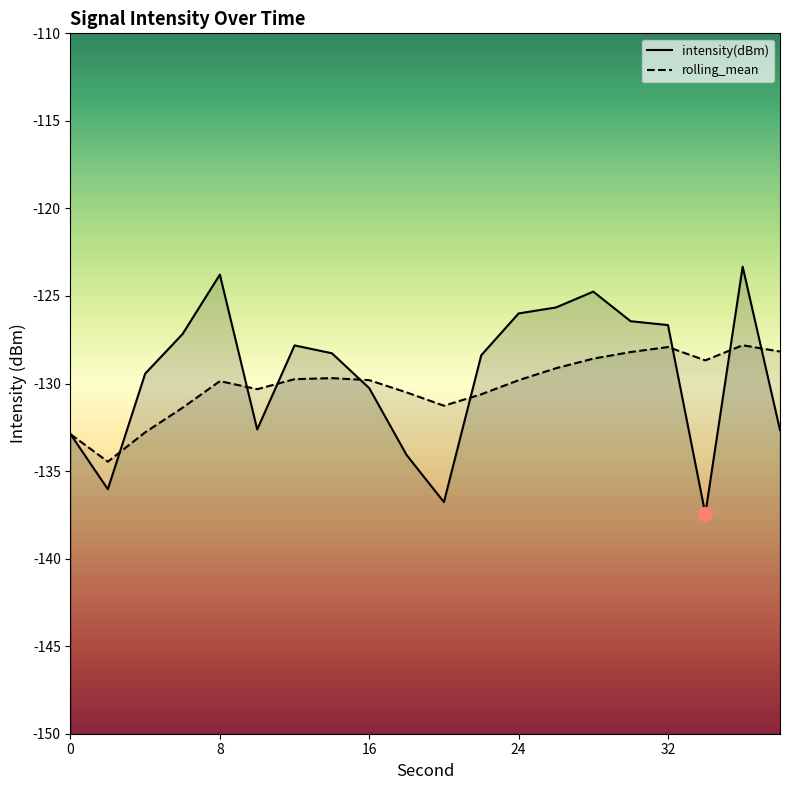

Which category has the lowest value in the intensity(dBm) series?

34